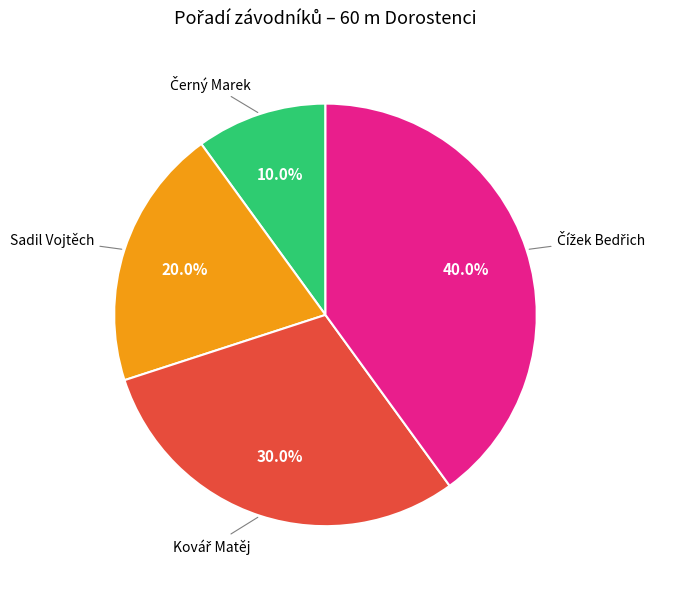

Is there any slice that represents more than half of the pie?

No